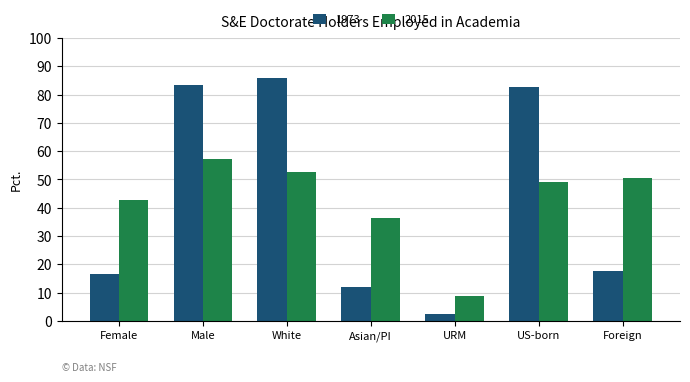

Reading left to right, extract all data points from this chart.

1973: 16.7	83.3	85.7	11.9	2.4	82.5	17.5
2015: 42.7	57.3	52.6	36.5	8.9	49.0	50.5